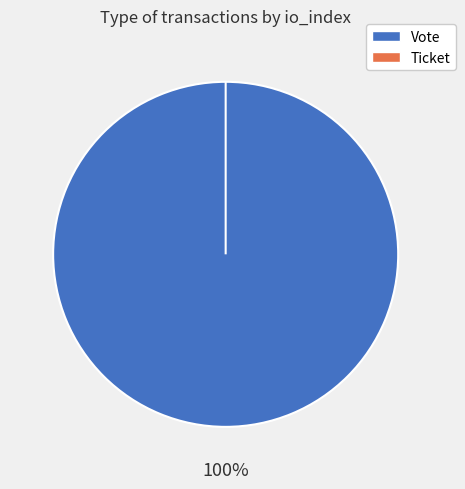

The Vote slice represents 100% of the pie. True or false?

True